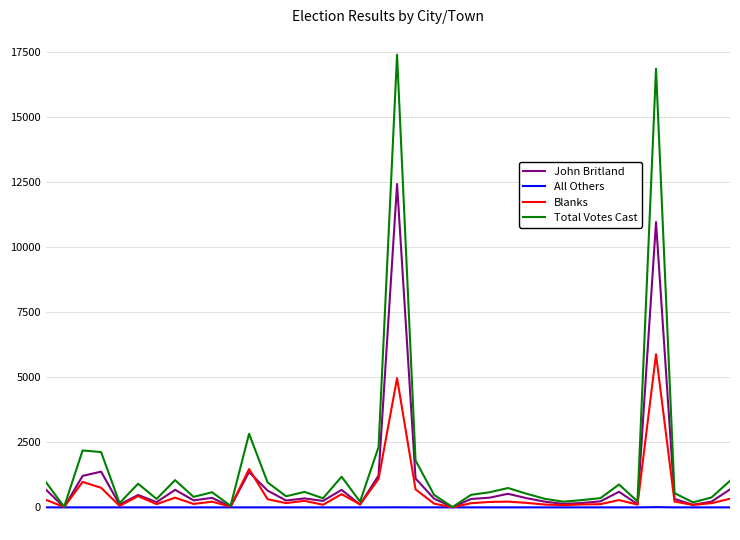

Rank the series by their maximum value, from highest to lowest.

Total Votes Cast, John Britland, Blanks, All Others